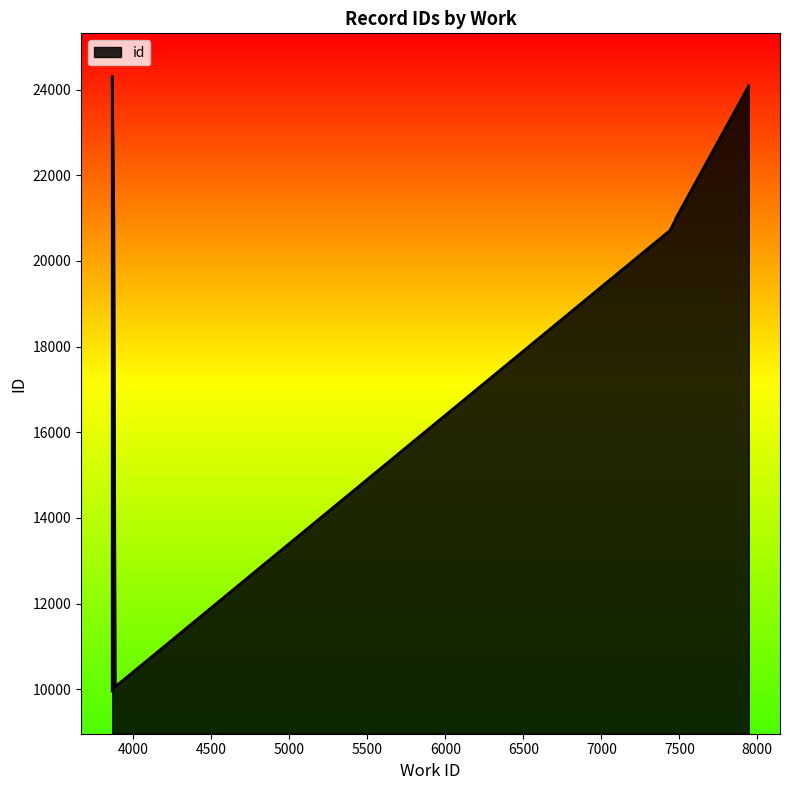

True or false: the data shows 24087 at 7945.

True